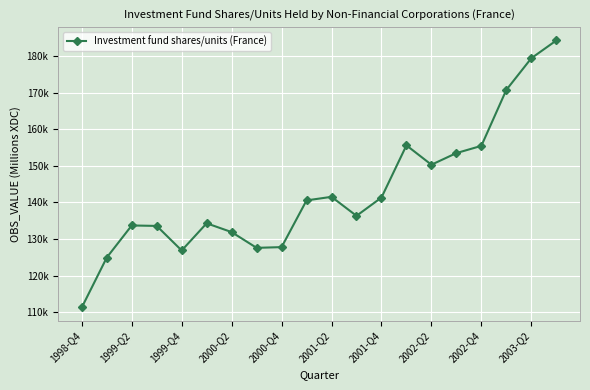

Is this an area chart (filled region under the line)?

No